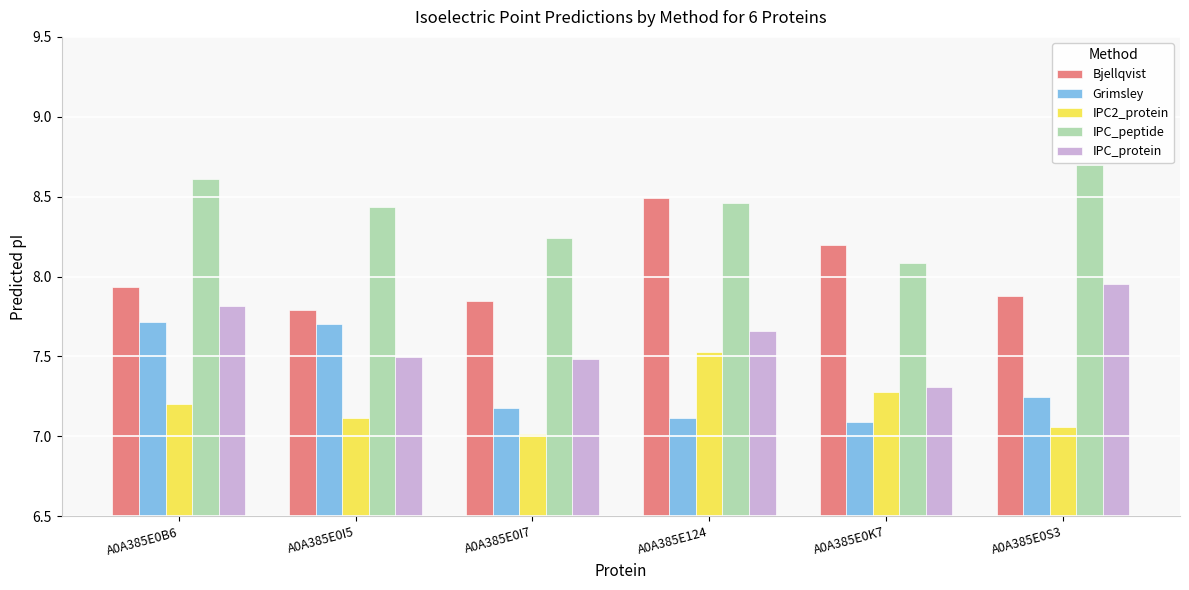

At how many categories does at least one series exceed 7?

6